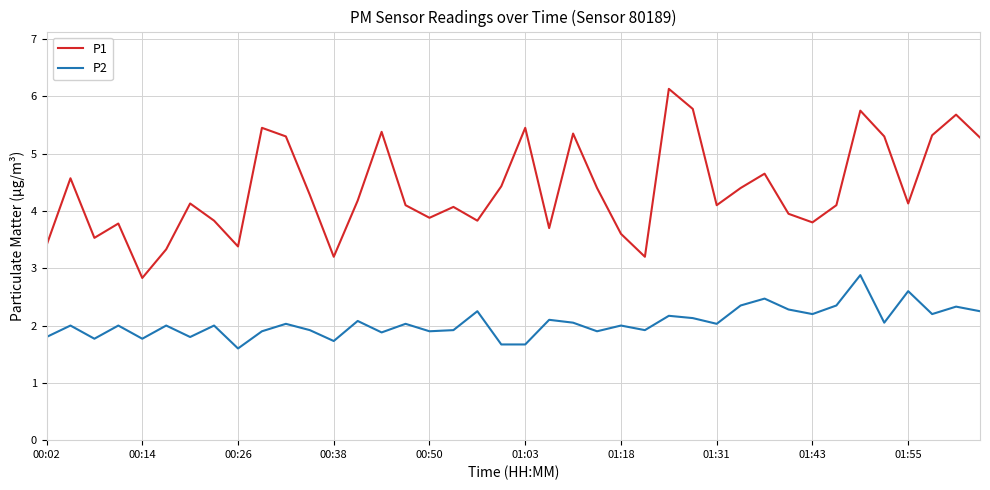

What is the highest value of the P2 series?

2.9